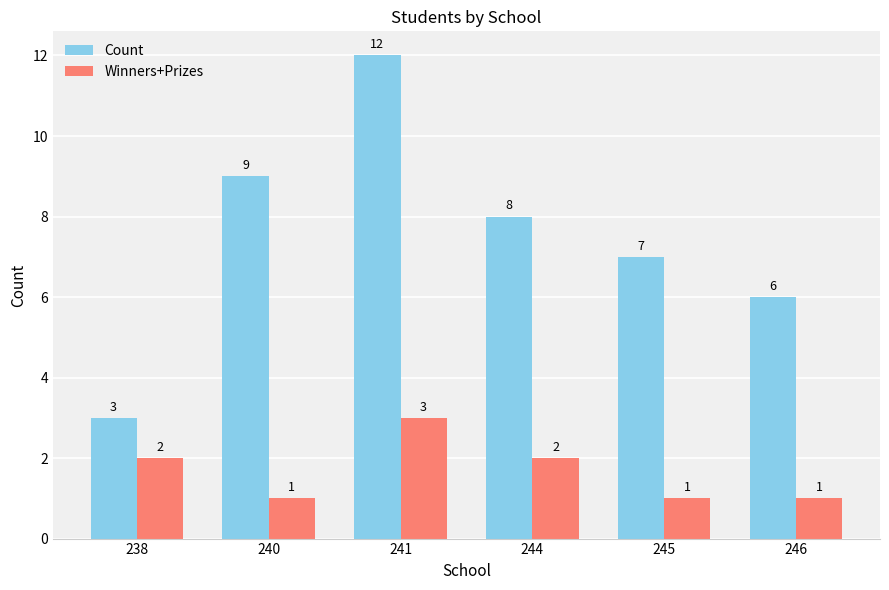

What is the difference between the Count values at 238 and 240?

6